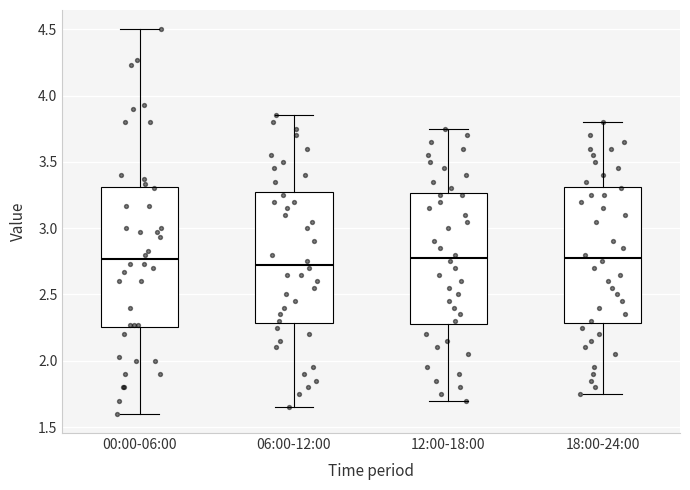

Reading left to right, read every box against the y-axis: the position of its median line, the range the box covers, and the ends of its whiskers. The values are not printed on the chart, so give them approximately, as read against the axis.

00:00-06:00: median 2.75, box 2.25 to 3.30, whiskers 1.60 to 4.50
06:00-12:00: median 2.75, box 2.30 to 3.30, whiskers 1.65 to 3.85
12:00-18:00: median 2.80, box 2.30 to 3.25, whiskers 1.70 to 3.75
18:00-24:00: median 2.80, box 2.30 to 3.30, whiskers 1.75 to 3.80